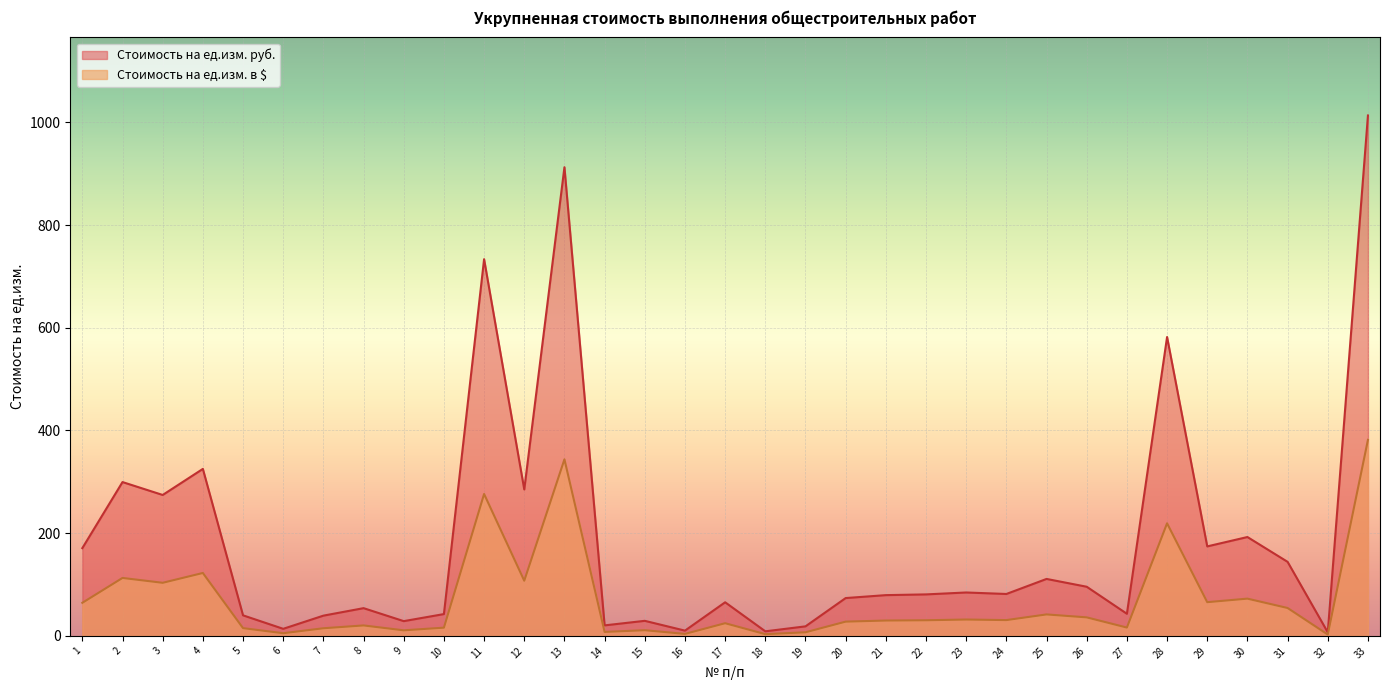

In Стоимость на ед.изм. руб., how many points are lower than both neighbors (excluding endpoints)?

11